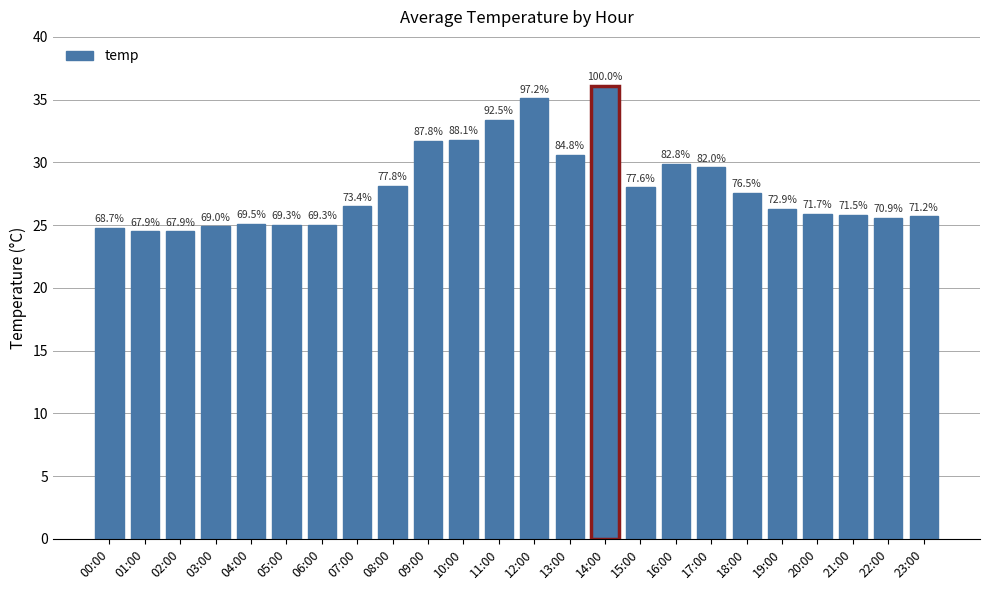

What is the change in value from 05:00 to 14:00?

+11.1